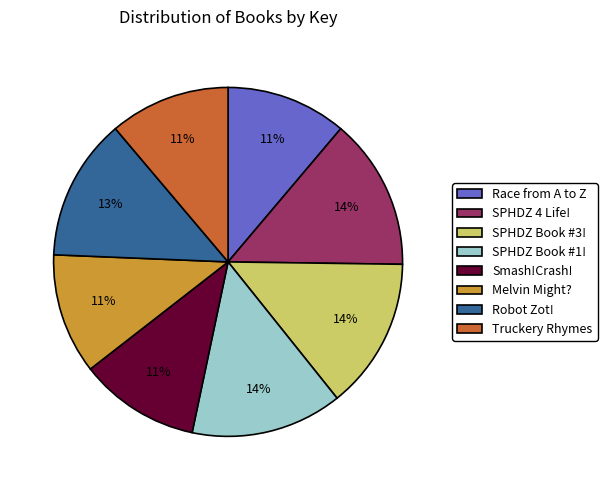

To the nearest percent, what percentage of the pie is SPHDZ Book #1!?

14%